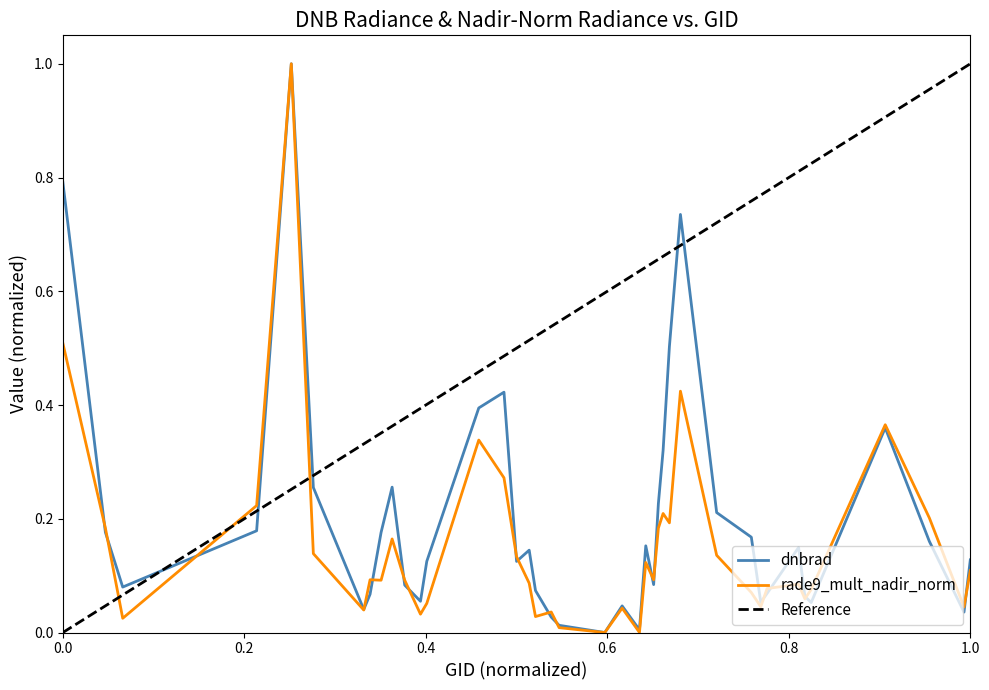

List the series in order of their peak value, lowest first.

dnbrad, rade9_mult_nadir_norm